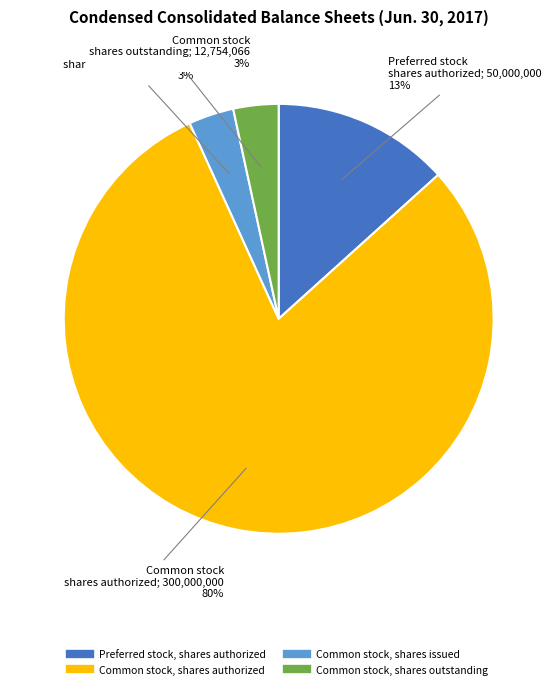

Does any single category account for the majority?

Yes